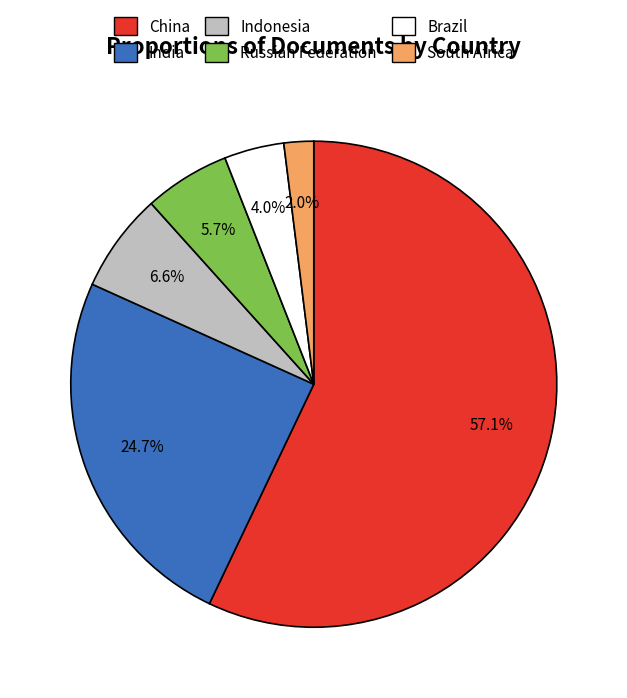

To the nearest percent, what is the difference between the largest and smallest slice percentages?

55%